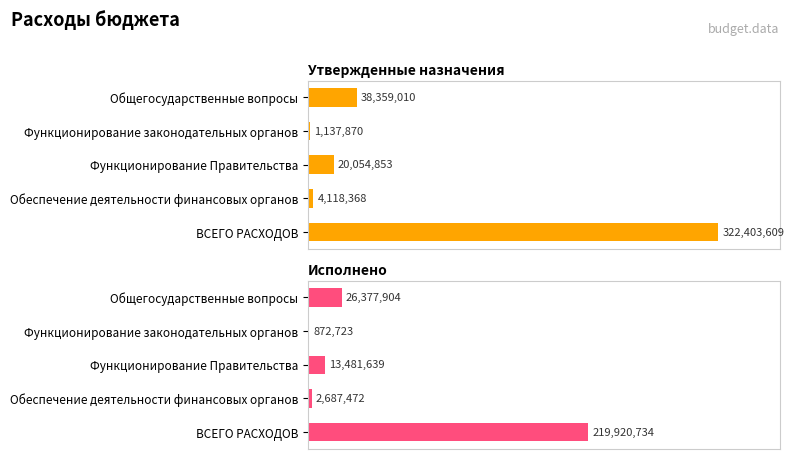

Reading right to left, transcribe all the data shown in this chart.

Утвержденные назначения: 322403609.0	4118367.6	20054853.2	1137869.7	38359010.1
Исполнено: 219920733.9	2687472.1	13481639.5	872722.7	26377904.1